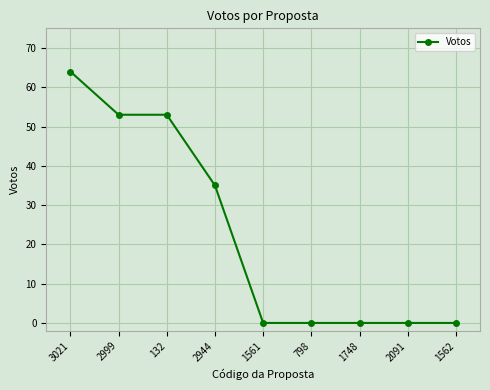

Where is the data nearest to the value 32?

2944